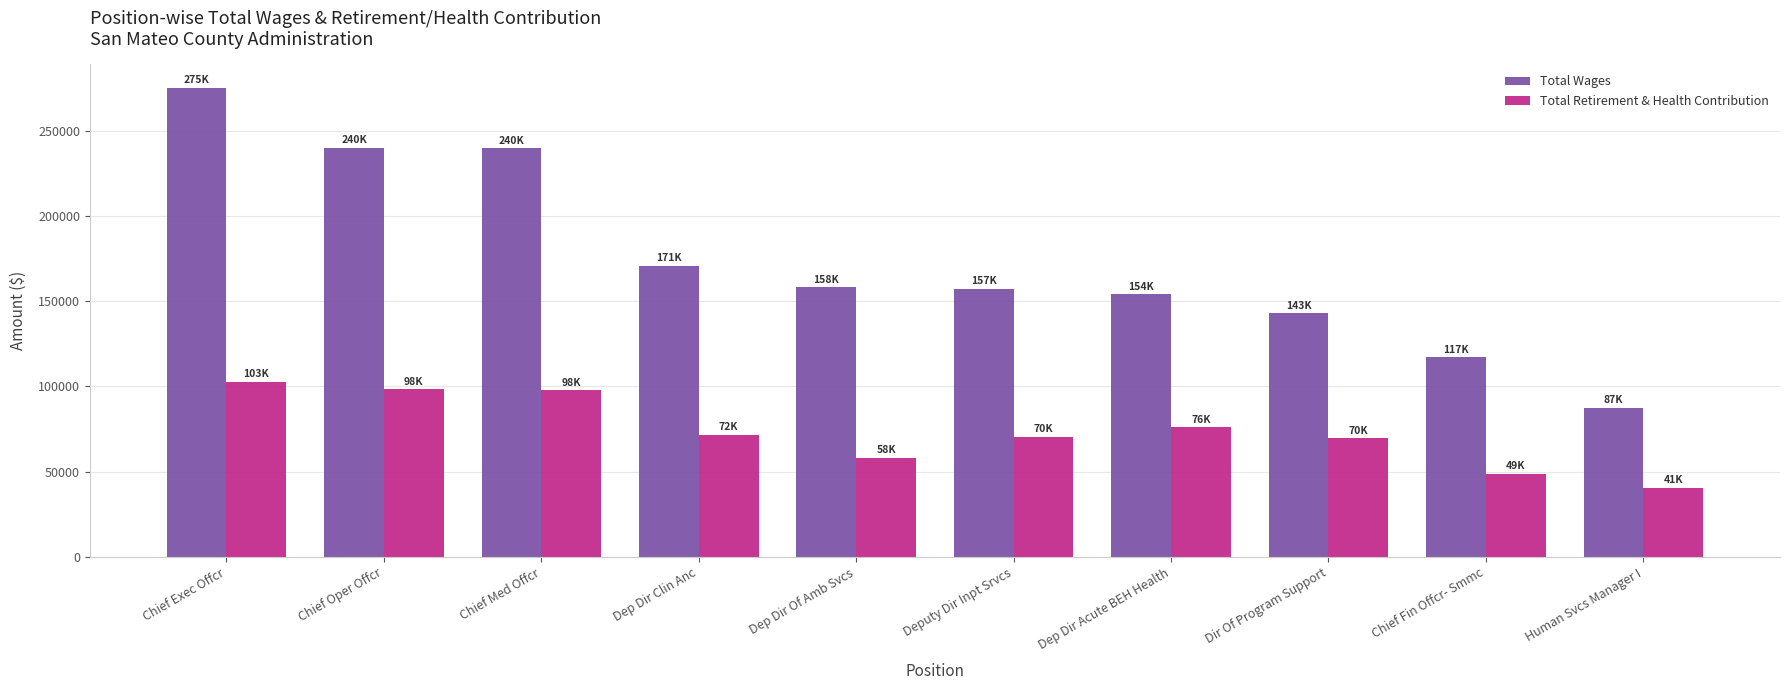

Which category has the lowest value in the Total Retirement & Health Contribution series?

Human Svcs Manager I